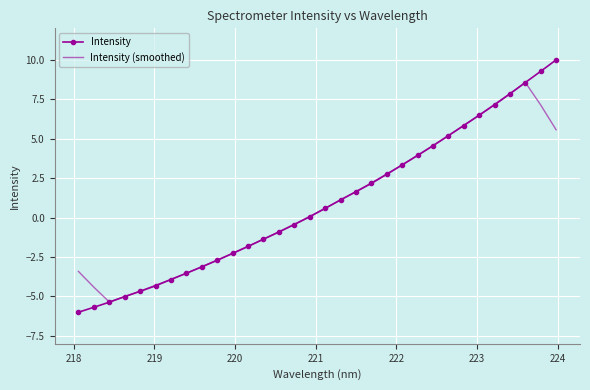

What is the maximum value for Intensity?

10.0